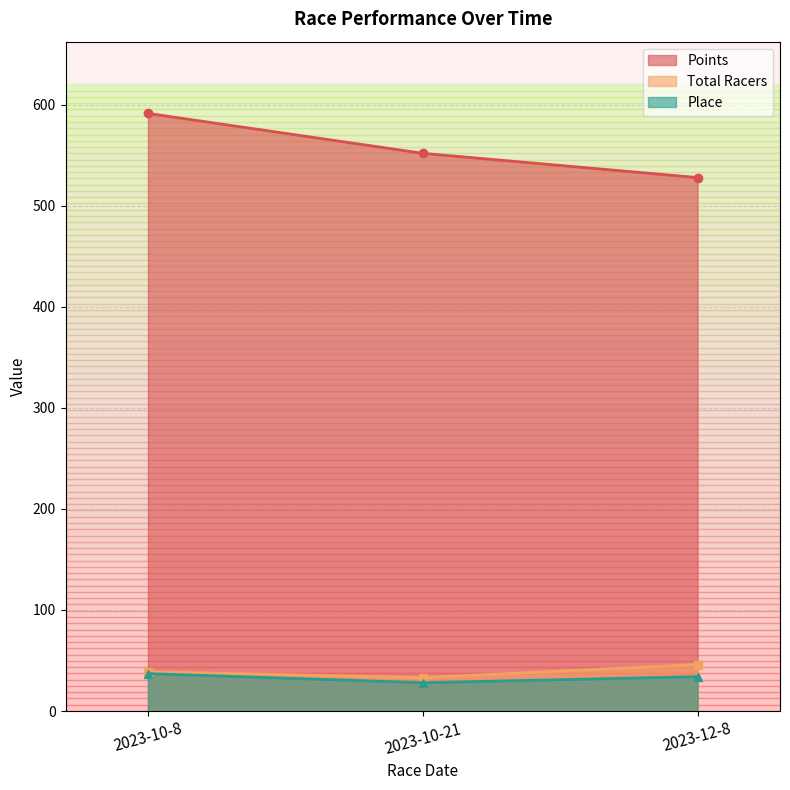

How many lines are shown in the chart?

3